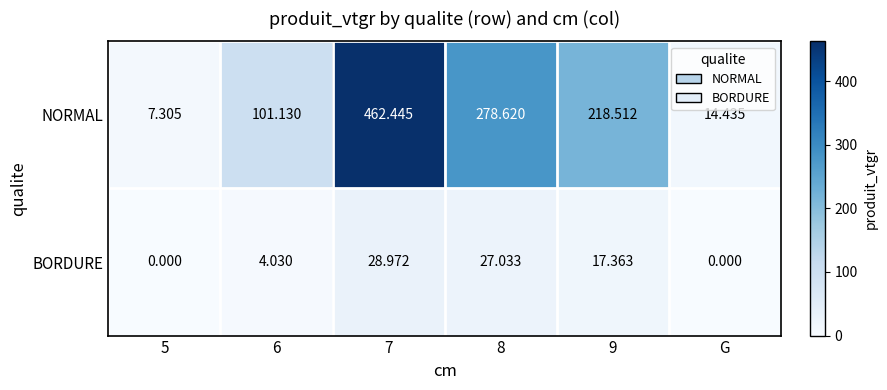

Rank the series by their average value, from highest to lowest.

NORMAL, BORDURE